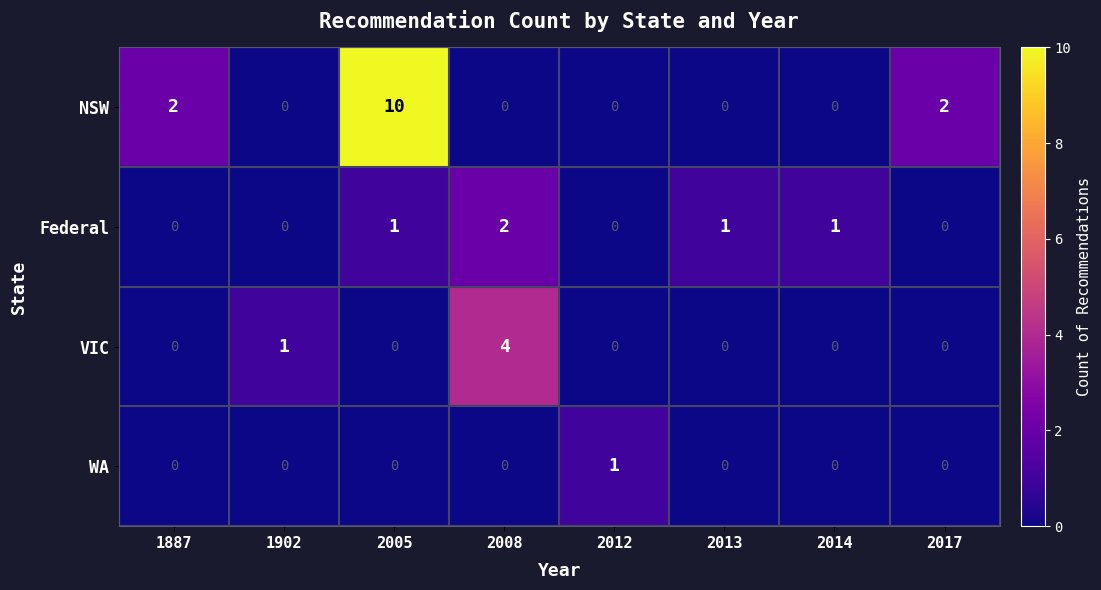

At which label is VIC closest to 2?

1902